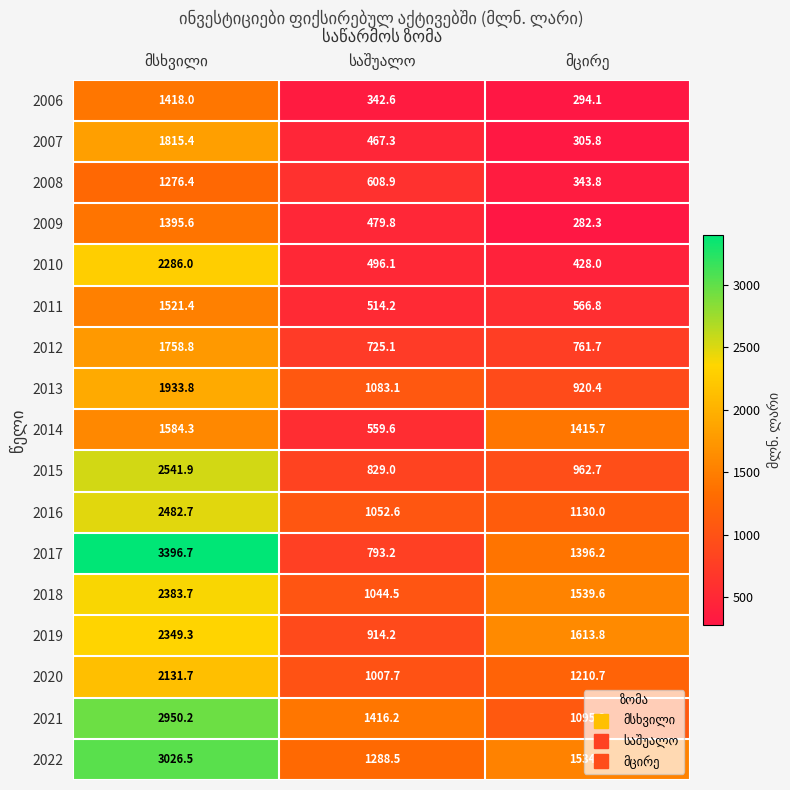

What is the maximum value shown in the chart?

3396.7